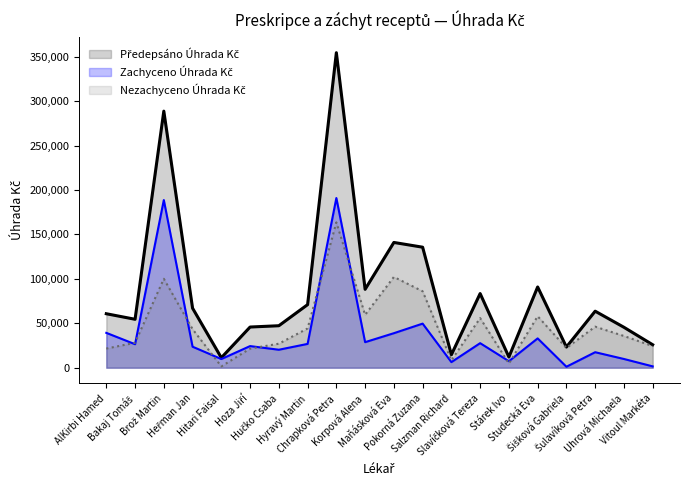

How many times do Zachyceno Úhrada Kč and Nezachyceno Úhrada Kč cross each other?

9